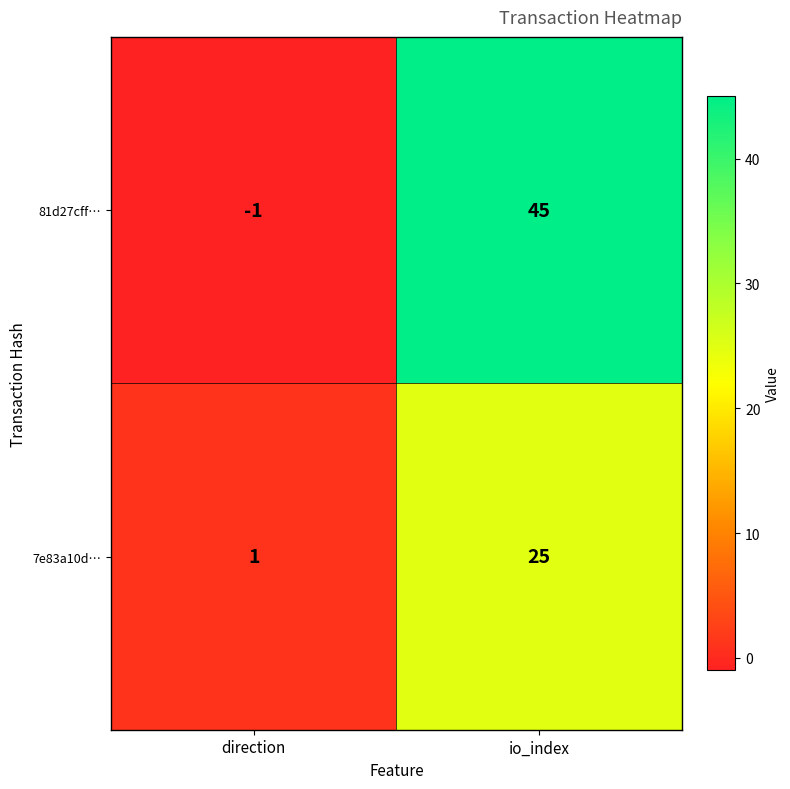

Which category has the lowest value in the 81d27cff… series?

direction